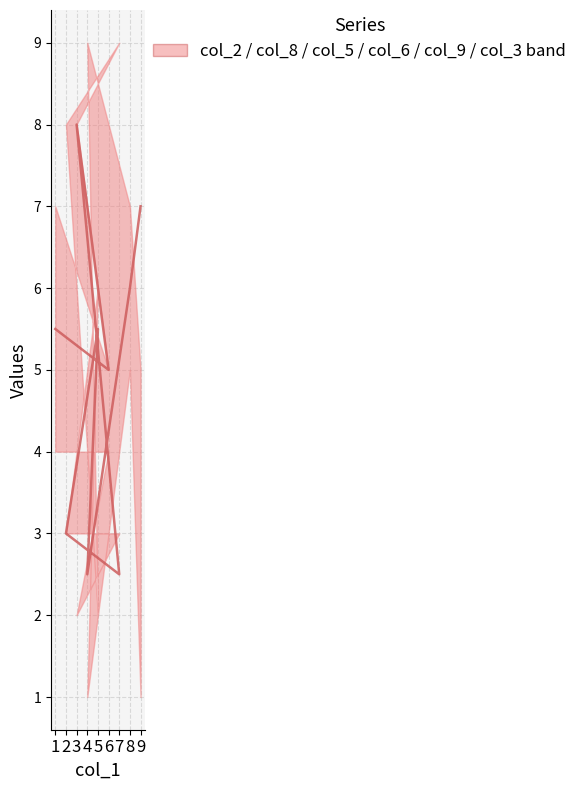

What is the sum of the values at 8 and 1?

11.5